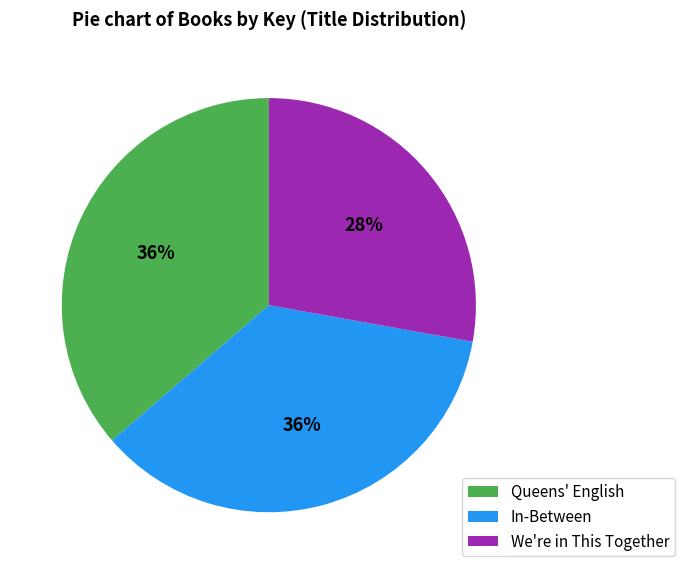

Is the sum of Queens' English and We're in This Together greater than half?

Yes